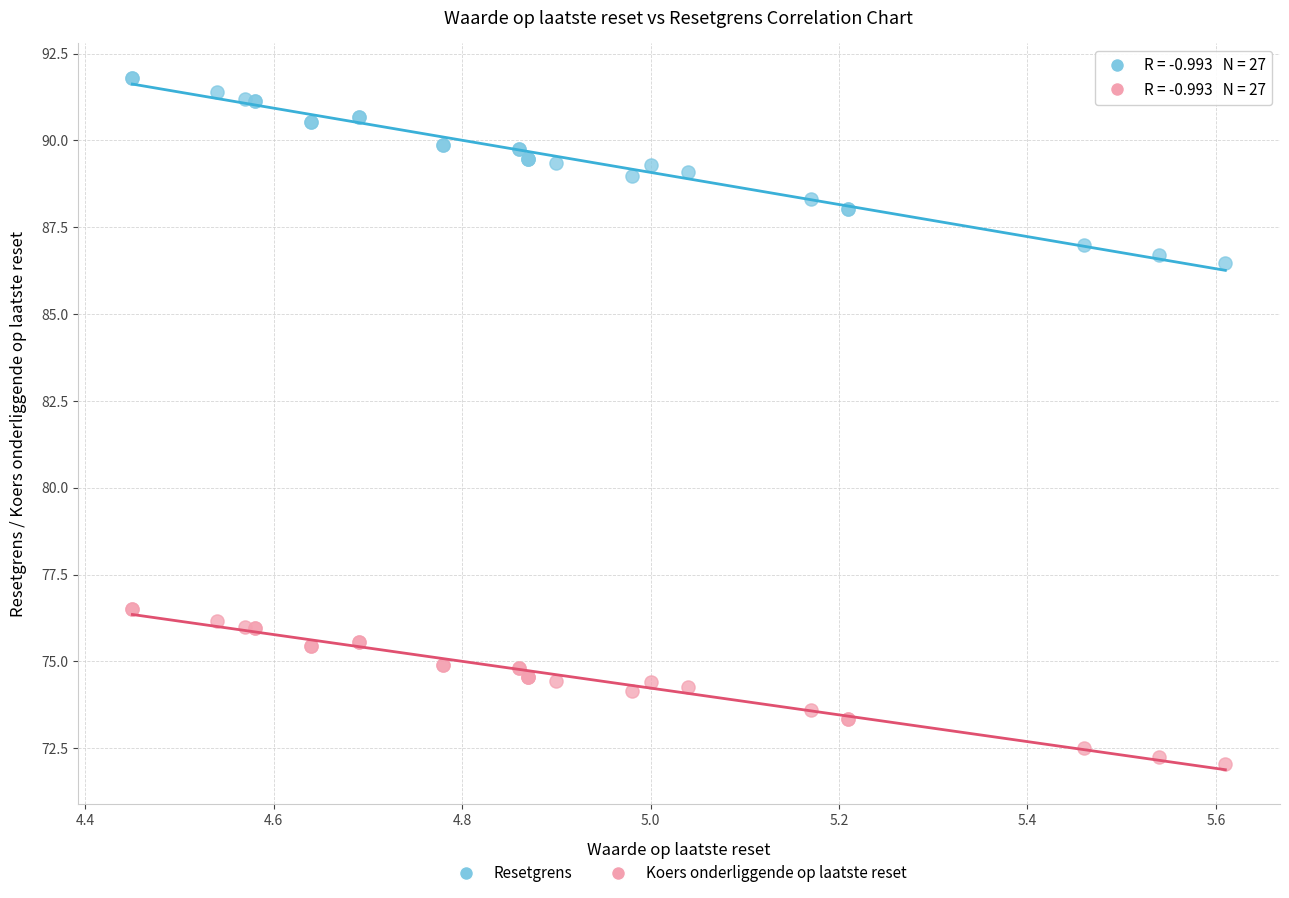

Which series has the largest Y range (max minus min)?

Resetgrens